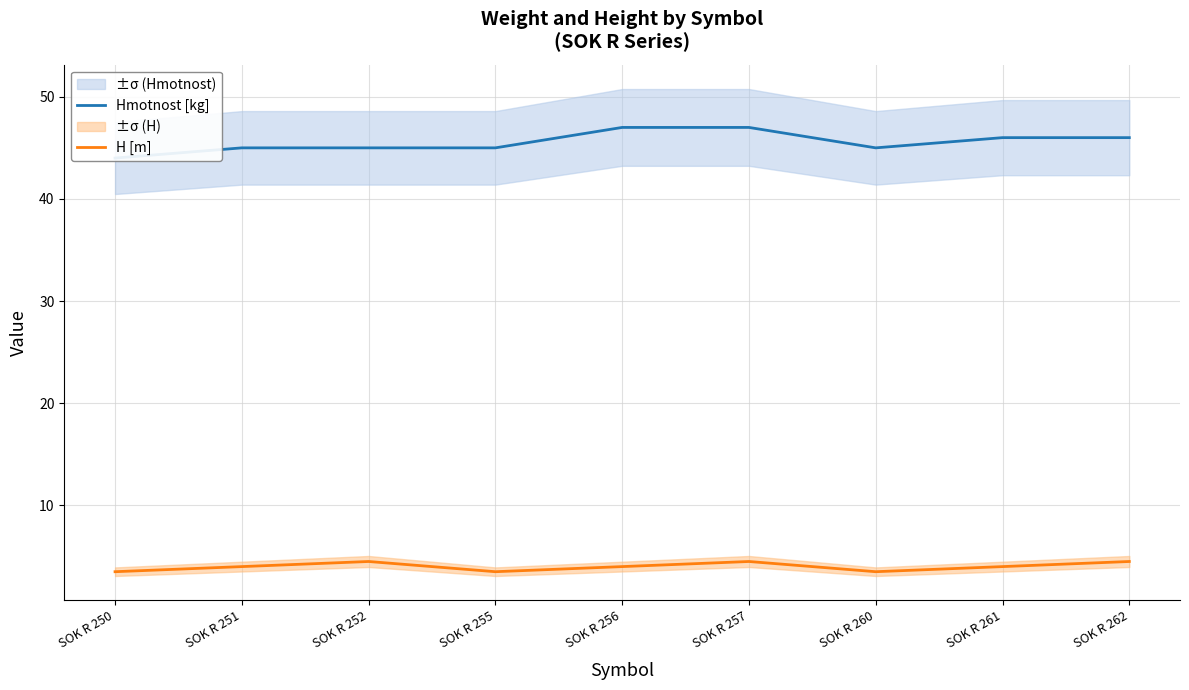

At SOK R 262, list the series in order from largest to smallest.

Hmotnost [kg], H [m]